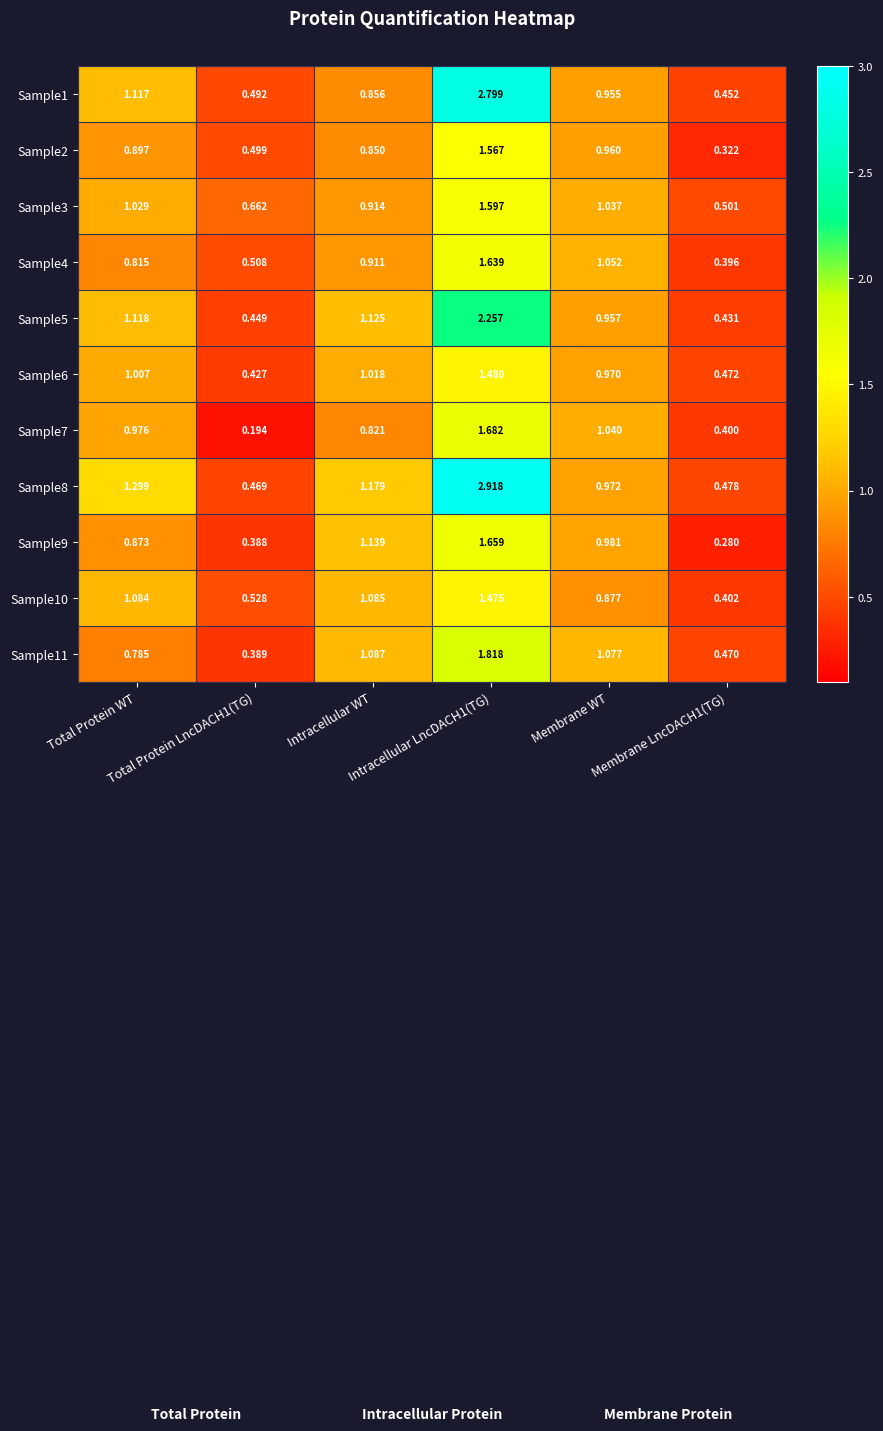

At how many categories does at least one series exceed 2?

1